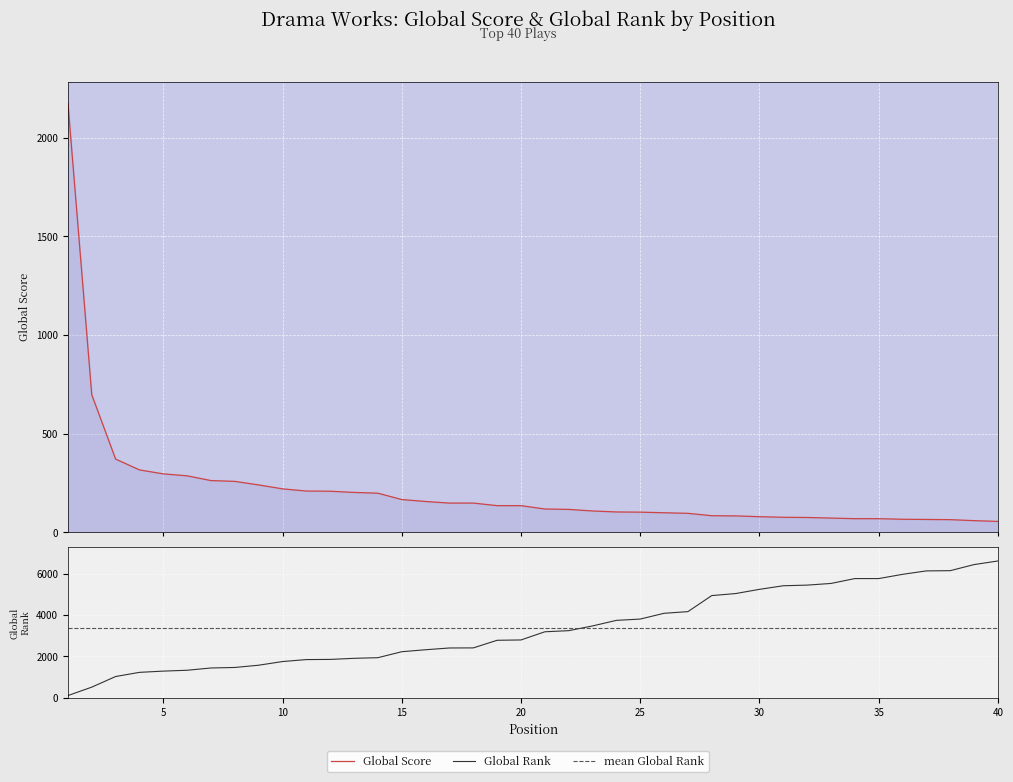

Where does the Global Rank series first go above 3187?

22